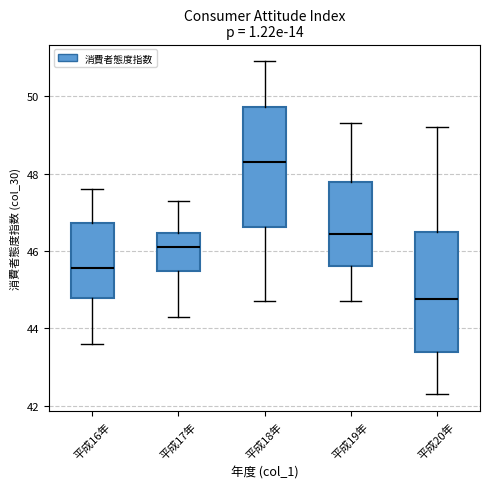

Which box's median line is the highest?

平成18年